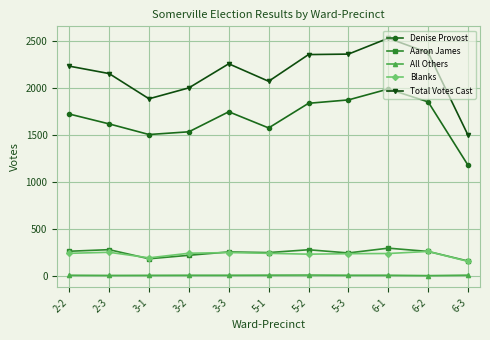

What is the sum of all Blanks values?

2531